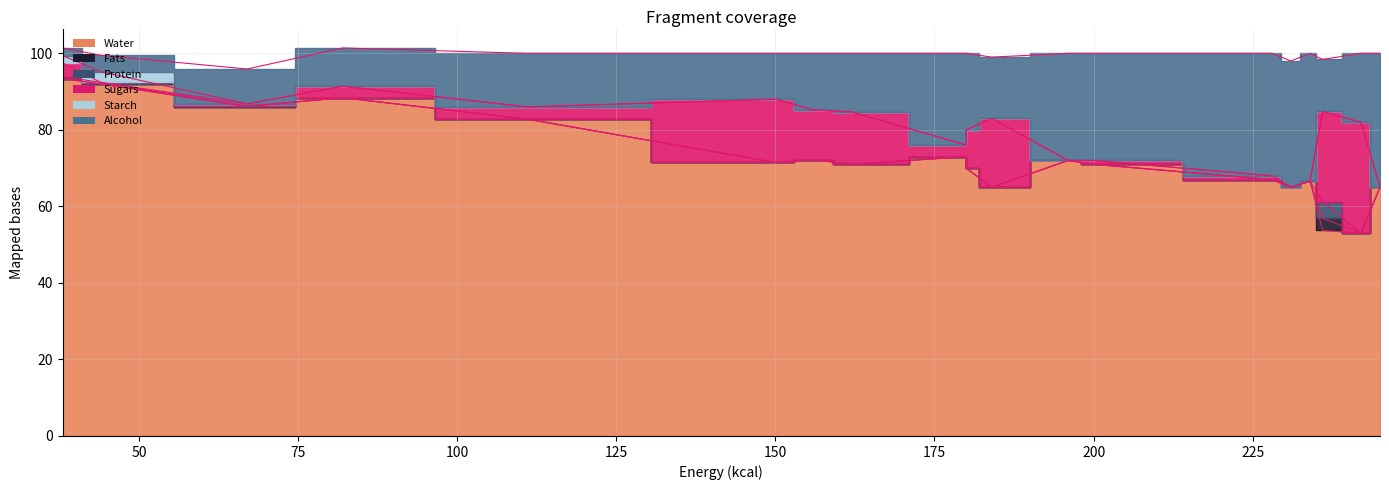

What are all the series names shown in the legend?

Water, Fats, Protein, Sugars, Starch, Alcohol